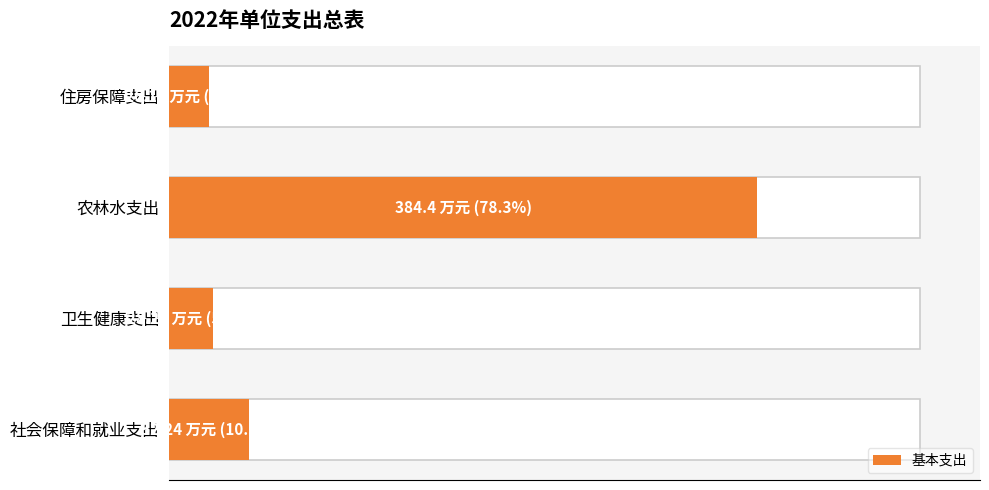

Does the chart contain any negative values?

No